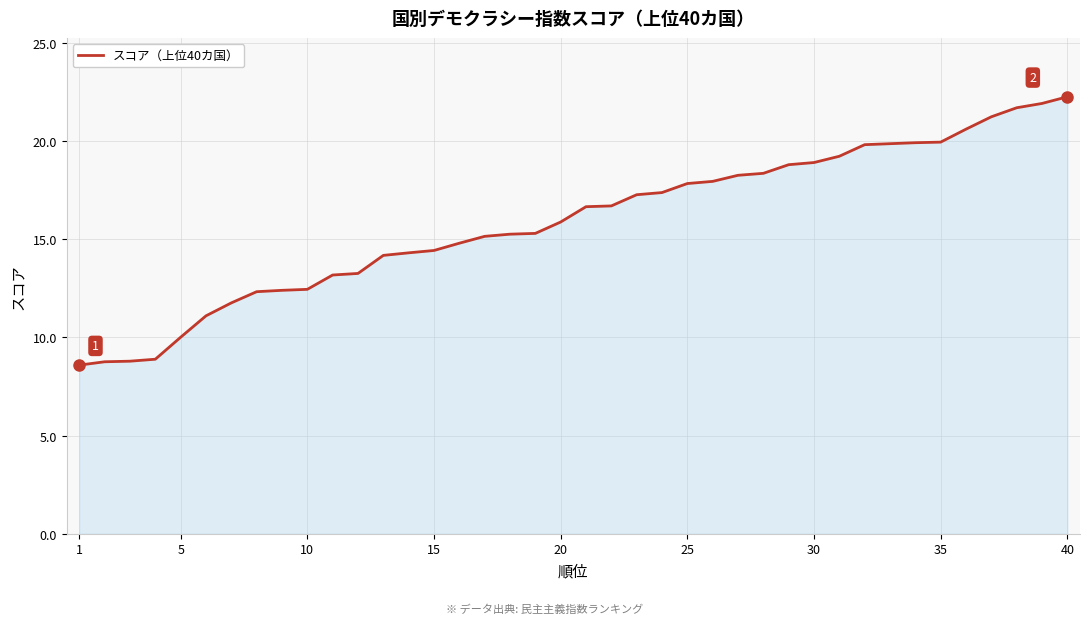

What is the maximum value shown in the chart?

22.3